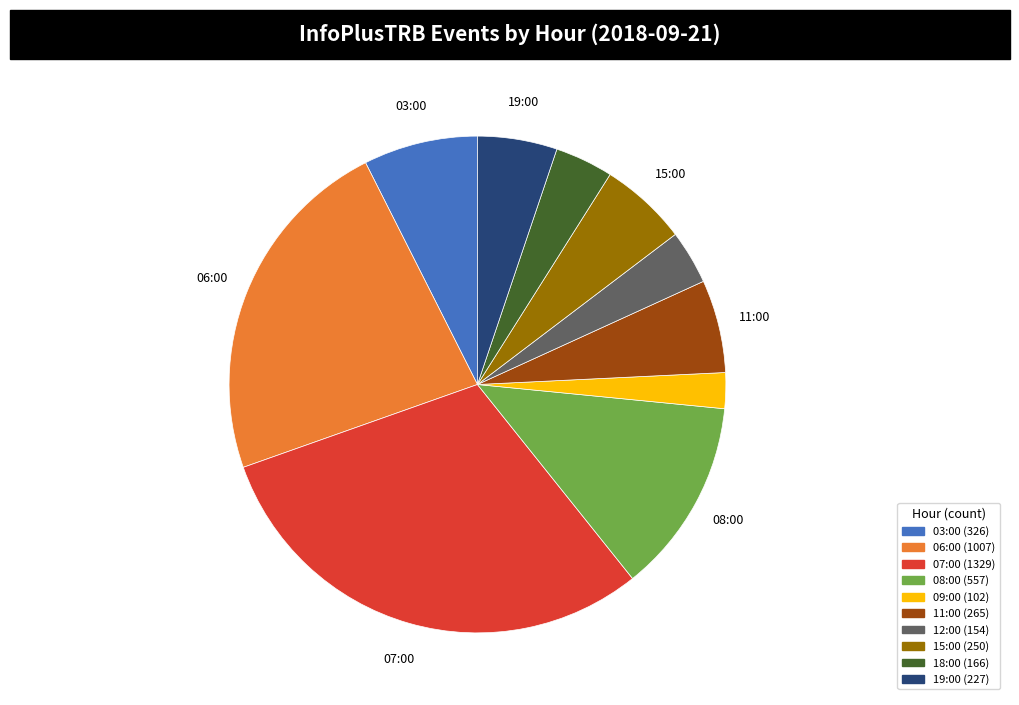

Is there any slice that represents more than half of the pie?

No